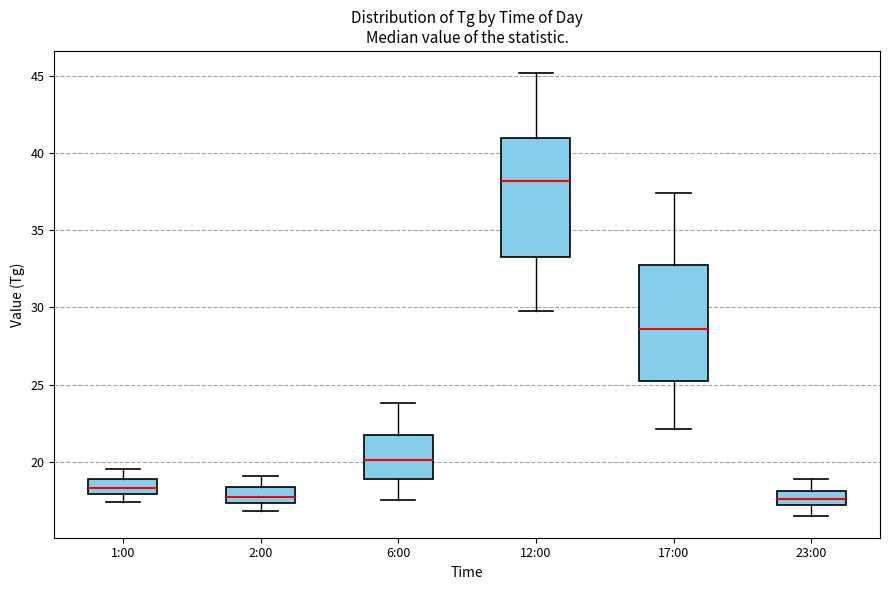

Where is the upper edge of the box for 2:00 on the y-axis? The values are not printed on the chart, so give them approximately, as read against the axis.

18.5